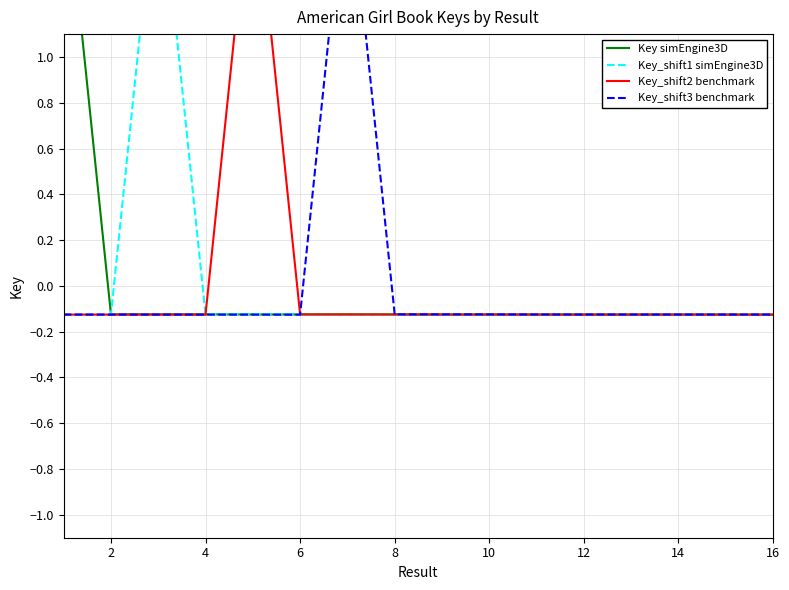

Which series changed the most between 4 and 8?

Key_shift2 benchmark